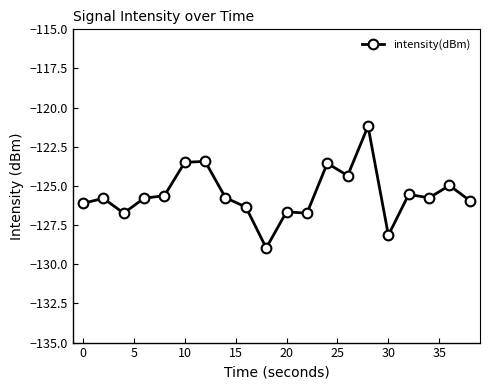

Count the number of data series in this chart.

1